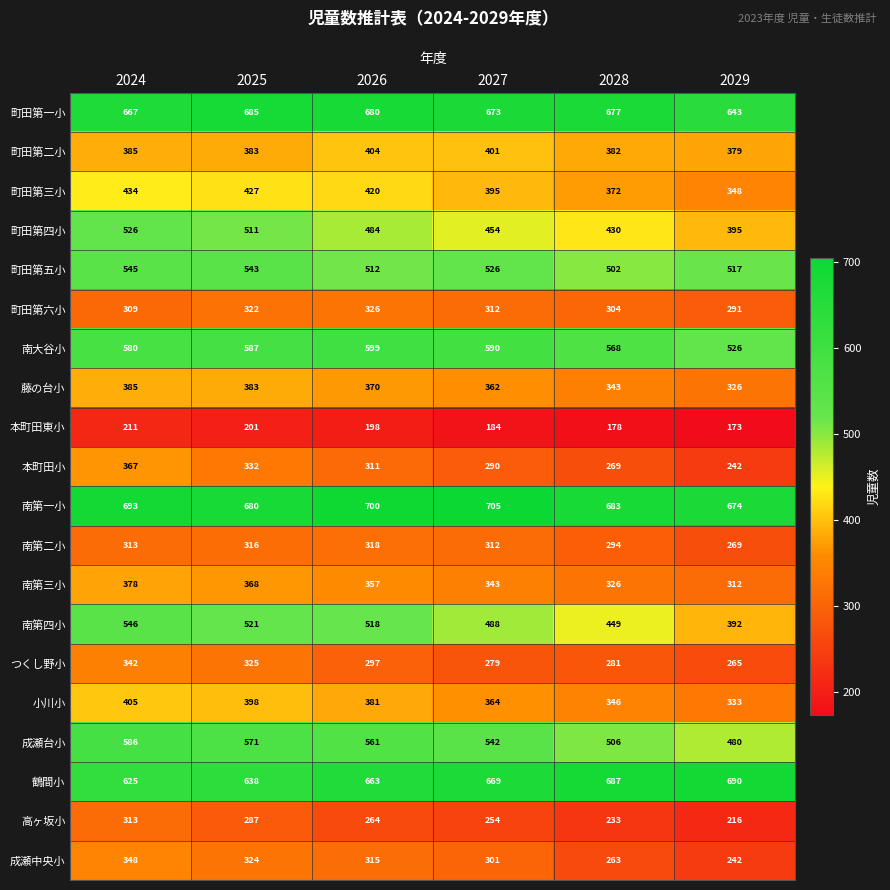

True or false: 小川小 has a value of 346 at 2028.

True